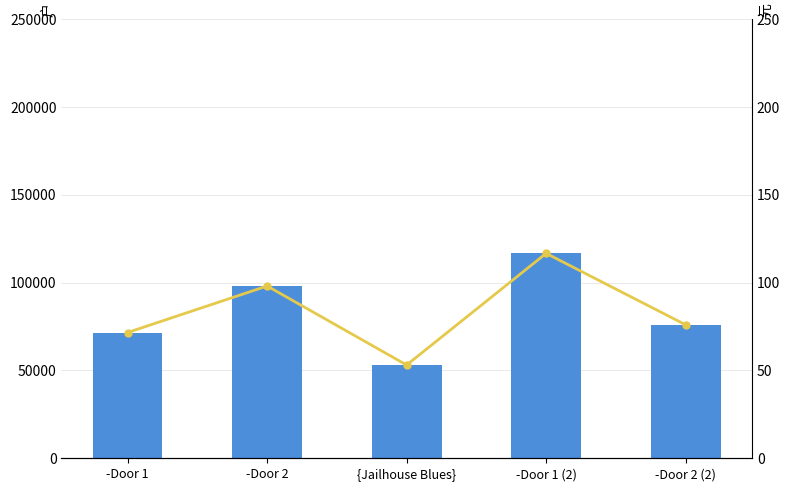

What is the label of the 4th bar from the left?

-Door 1 (2)